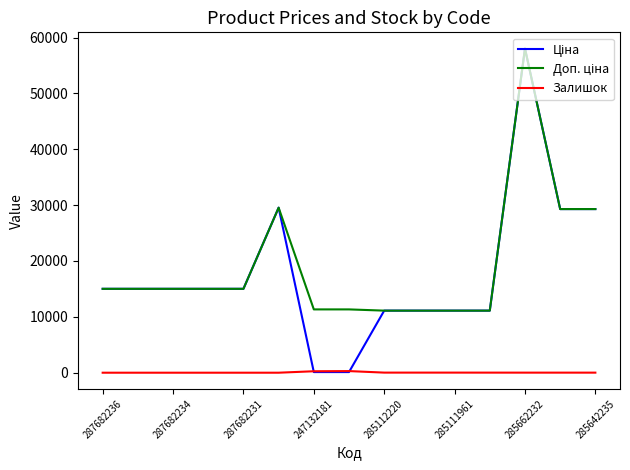

What is the greatest value displayed?

58037.0